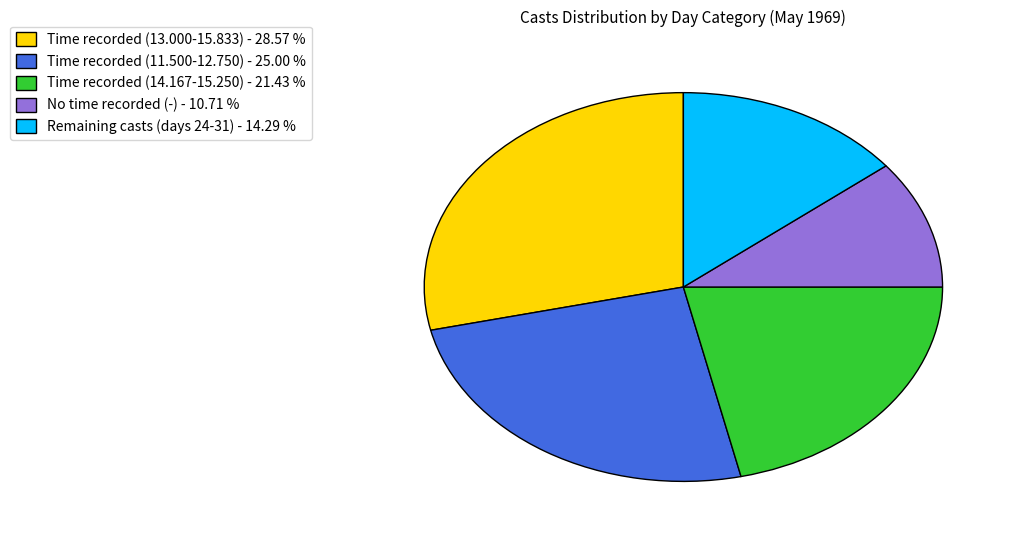

Between Time recorded (11.500-12.750) - 25.00 % and No time recorded (-) - 10.71 %, which is larger?

Time recorded (11.500-12.750) - 25.00 %